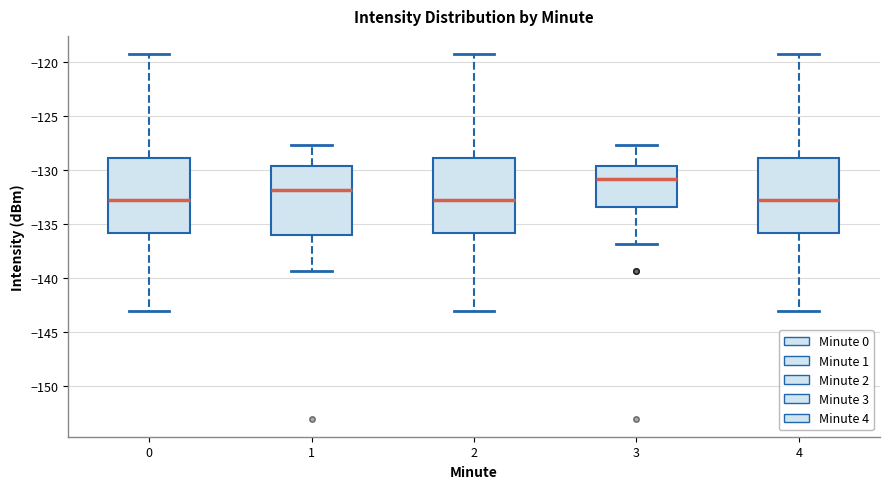

Where is the upper edge of the box at x = 4 on the y-axis? The values are not printed on the chart, so give them approximately, as read against the axis.

-129.0